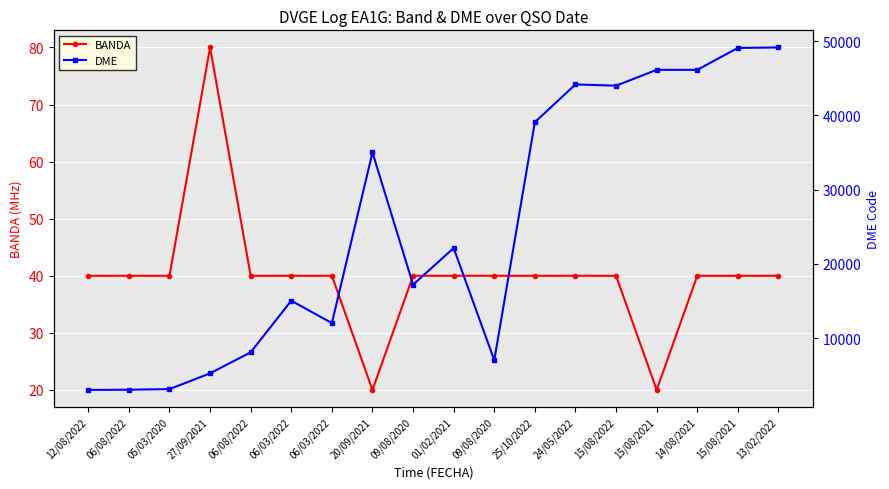

How many values in the DME series exceed 22136?

8